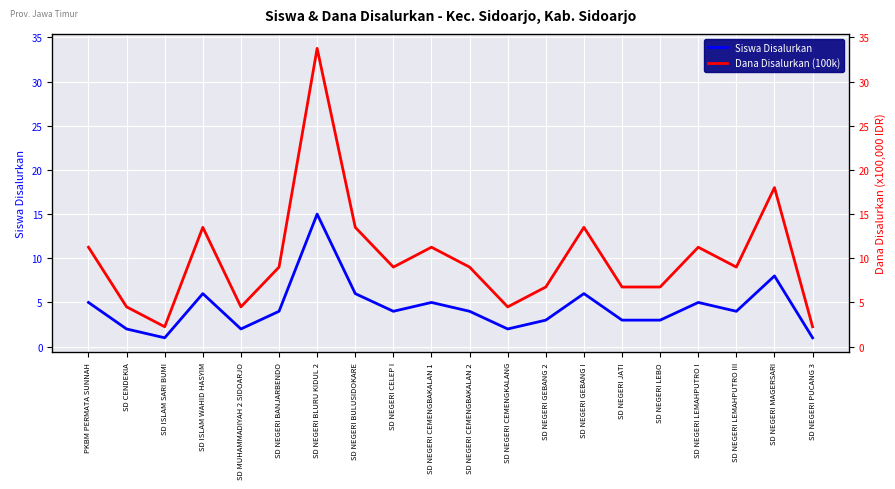

At which label does Dana Disalurkan (100k) first exceed 9?

PKBM PERMATA SUNNAH